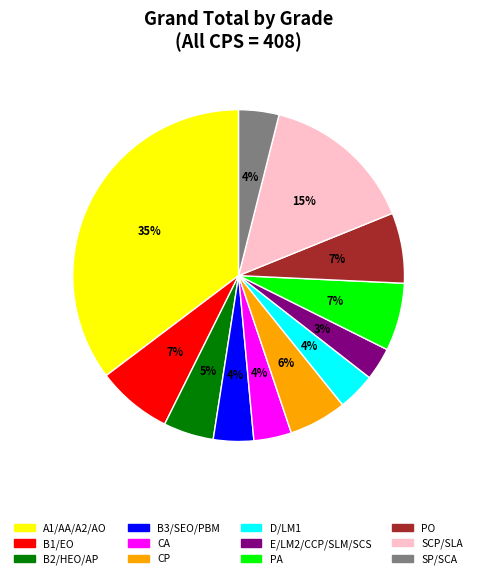

To the nearest percent, what is the combined percentage of B3/SEO/PBM and SP/SCA?

8%